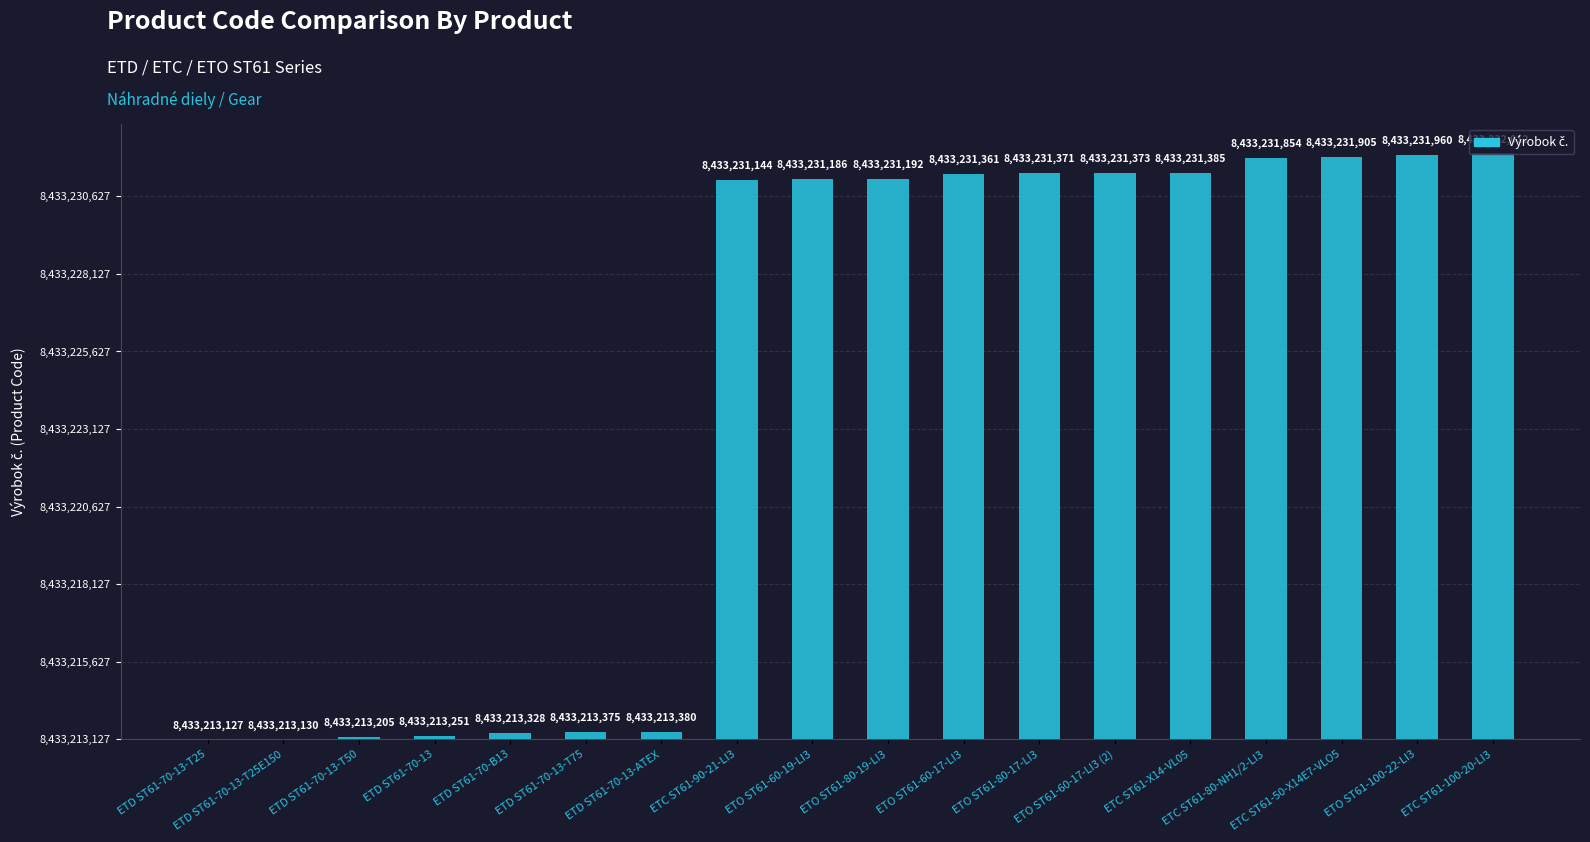

How many values are above zero?

17